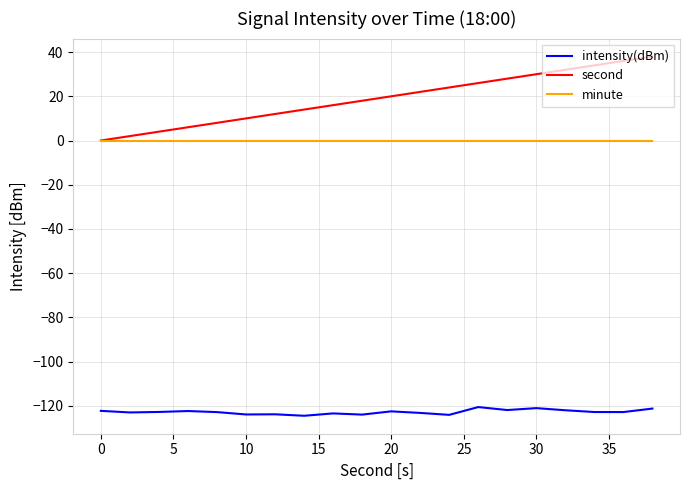

What is the greatest value displayed?

38.0